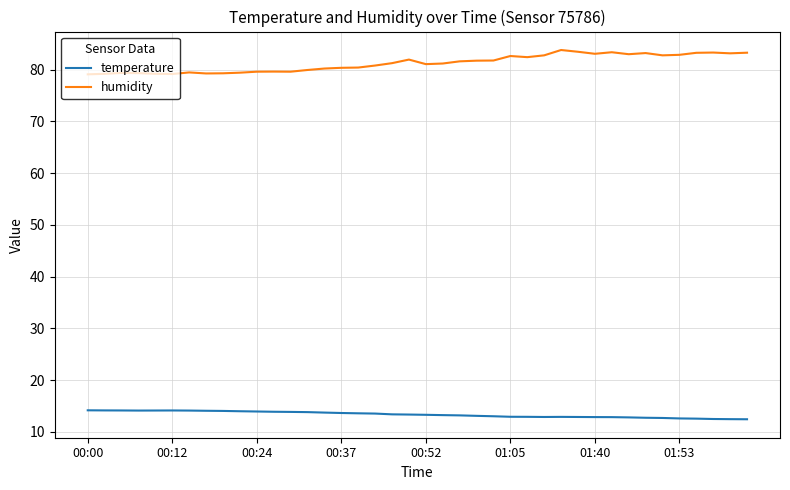

What is the maximum value shown in the chart?

83.8